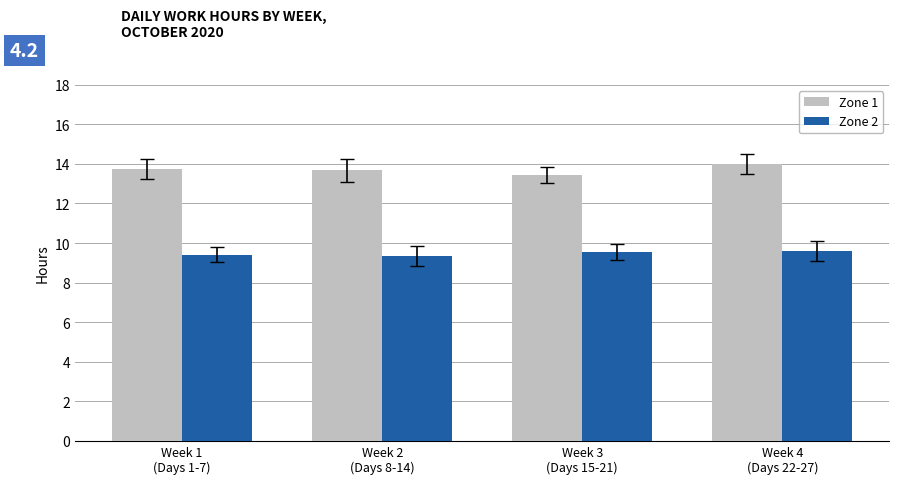

Which series has the largest total across all categories?

Zone 1